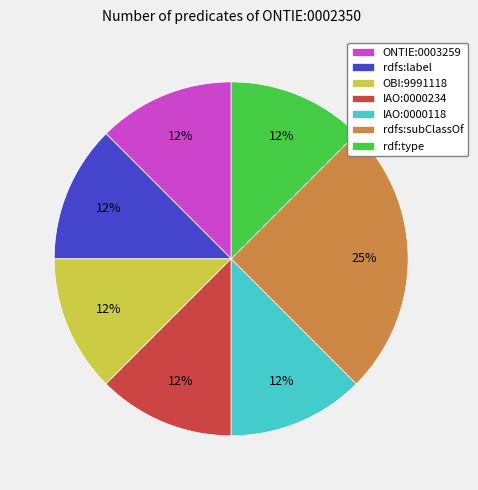

The rdfs:label slice represents 12% of the pie. True or false?

True